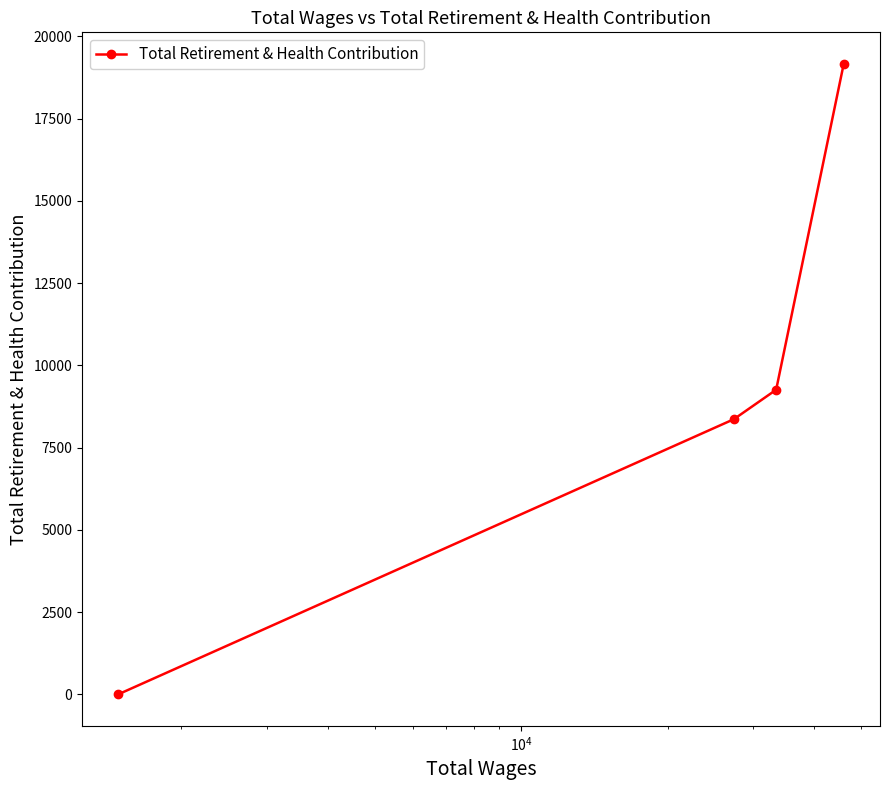

How many data points are less than 9259?

2